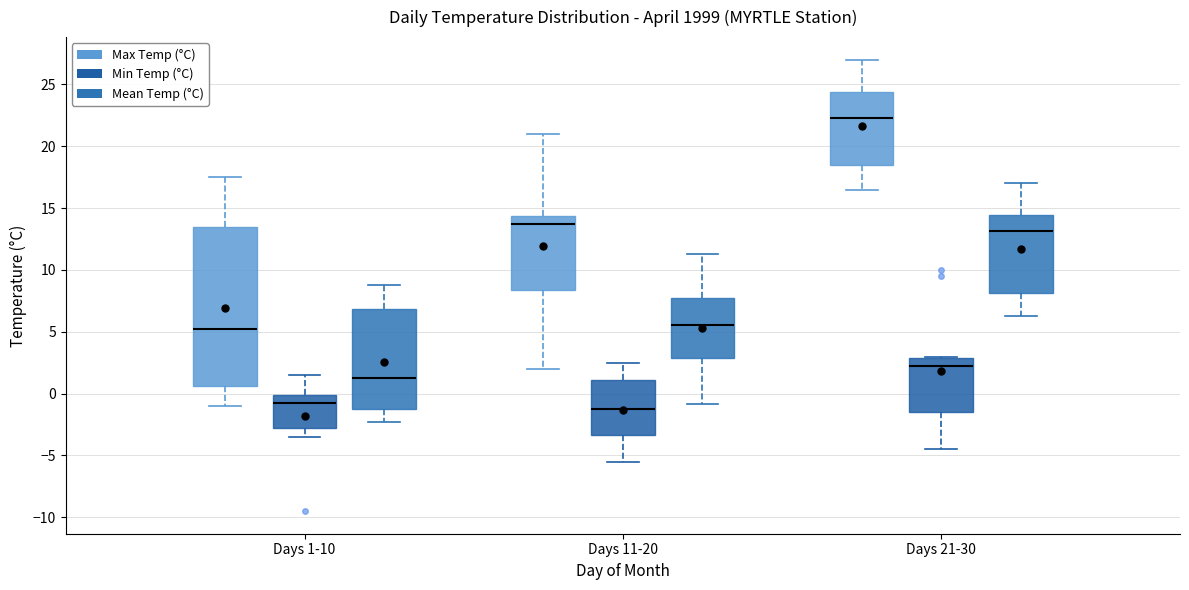

Reading left to right, transcribe this box plot: for each box, give where its median line is, the range the box spans, and where its two whiskers end, as read against the y-axis. The values are not printed on the chart, so give them approximately, as read against the axis.

Days 1-10 (Max Temp (°C)): median 5.5, box 0.5 to 13.5, whiskers -1.0 to 17.5
Days 1-10 (Min Temp (°C)): median -0.5, box -2.5 to 0.0, whiskers -3.5 to 1.5
Days 1-10 (Mean Temp (°C)): median 1.5, box -1.0 to 7.0, whiskers -2.5 to 9.0
Days 11-20 (Max Temp (°C)): median 14.0, box 8.5 to 14.5, whiskers 2.0 to 21.0
Days 11-20 (Min Temp (°C)): median -1.0, box -3.5 to 1.0, whiskers -5.5 to 2.5
Days 11-20 (Mean Temp (°C)): median 5.5, box 3.0 to 7.5, whiskers -1.0 to 11.5
Days 21-30 (Max Temp (°C)): median 22.5, box 18.5 to 24.5, whiskers 16.5 to 27.0
Days 21-30 (Min Temp (°C)): median 2.5, box -1.5 to 3.0, whiskers -4.5 to 3.0
Days 21-30 (Mean Temp (°C)): median 13.0, box 8.0 to 14.5, whiskers 6.5 to 17.0